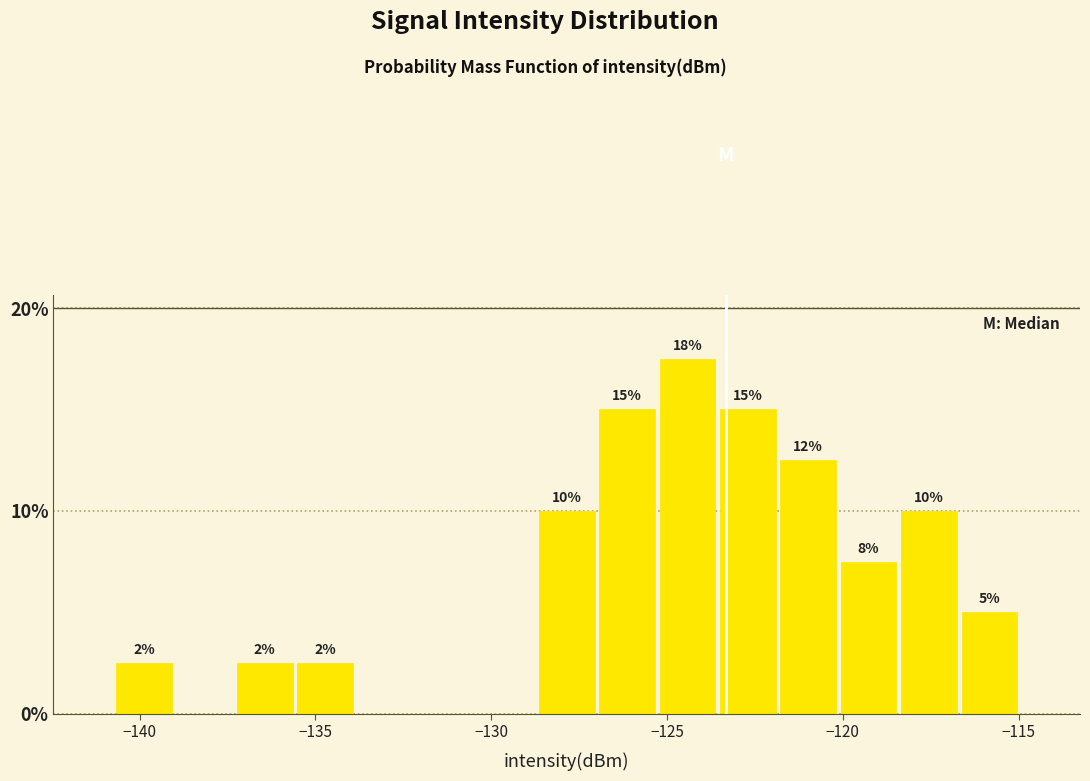

Around what value on the x-axis is the tallest bar? Give the approximate position of its centre, as read against the axis.

-124.5